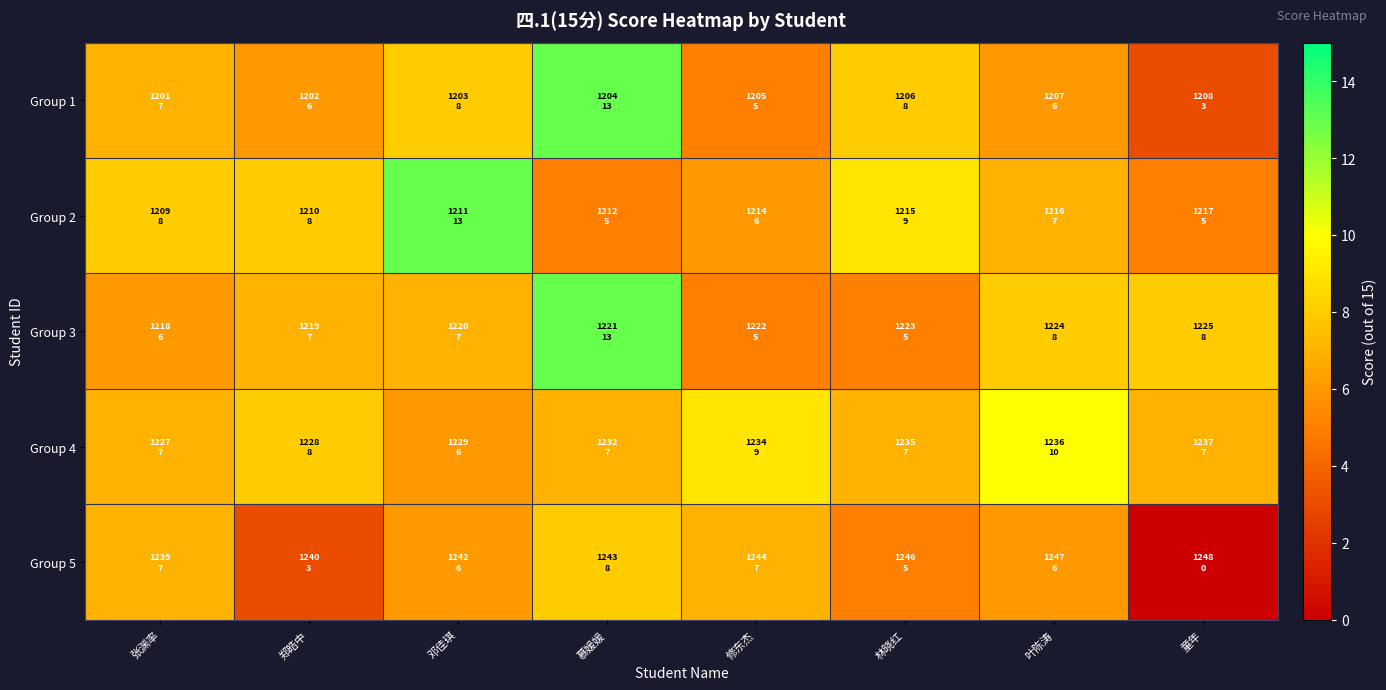

Which series has the widest spread of values?

Group 1